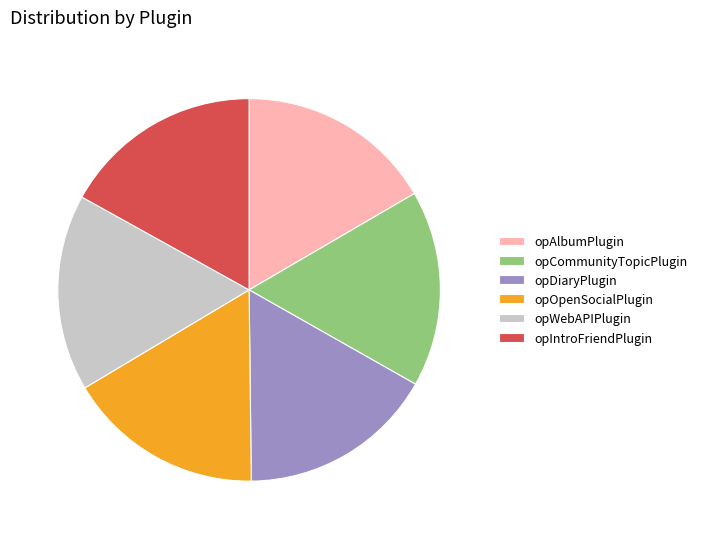

How many slices are in this pie chart?

6